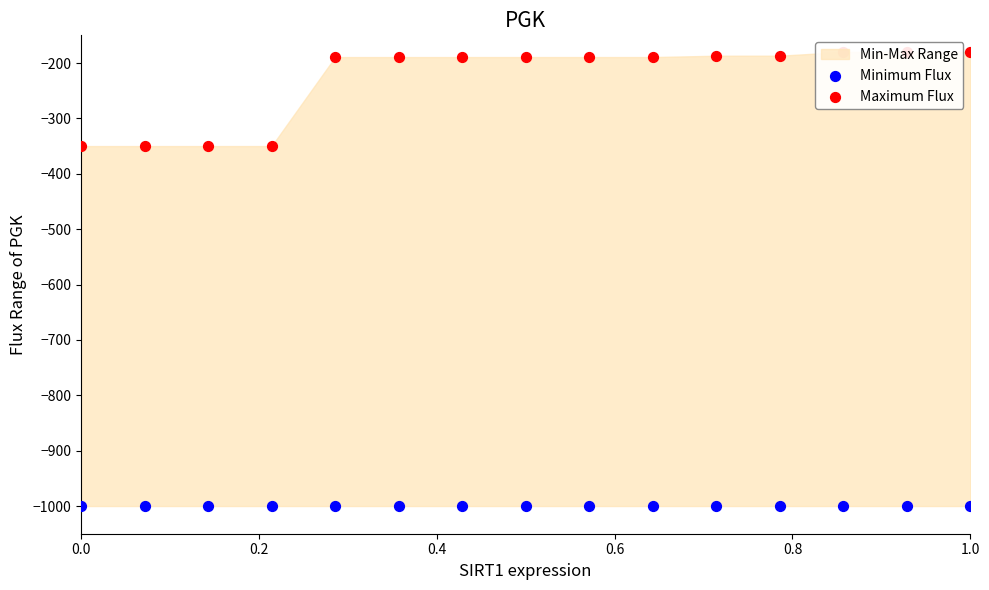

At which category is the sum across all series the highest?

1.0